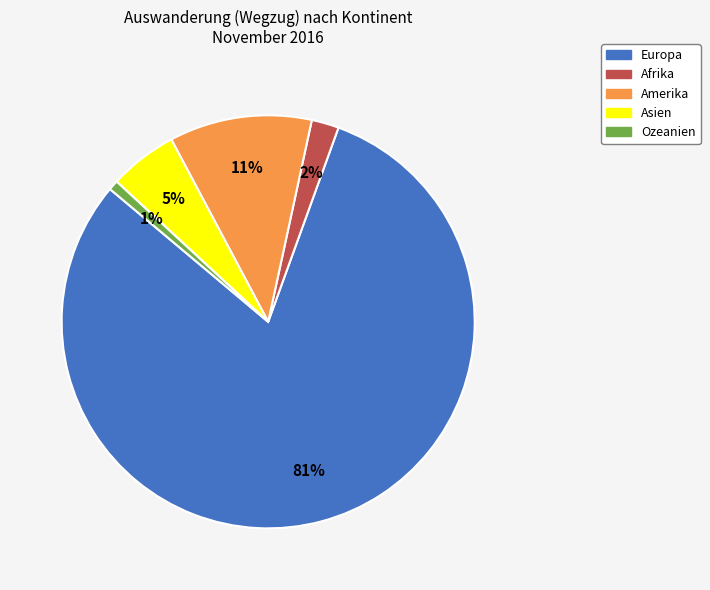

Count the number of slices in the pie.

5